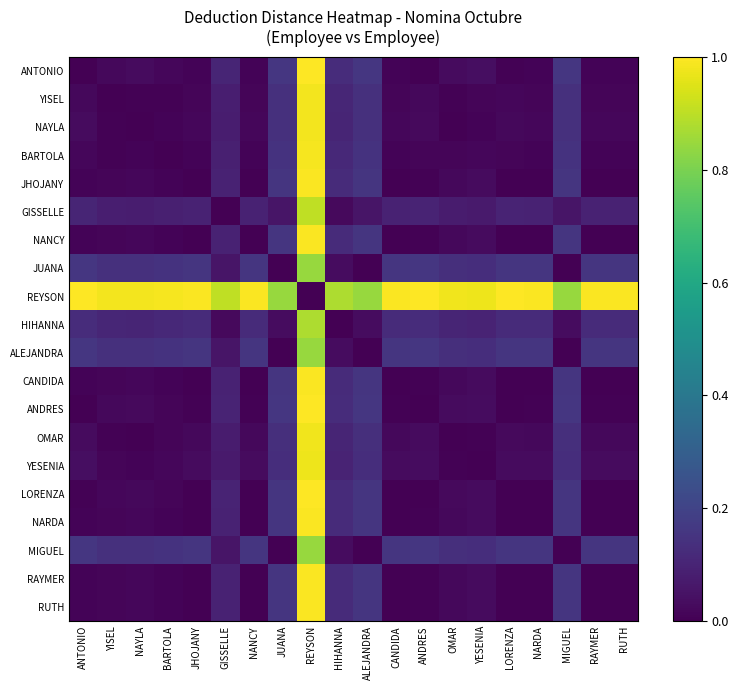

What is the difference between the highest and lowest values at BARTOLA?

1.0